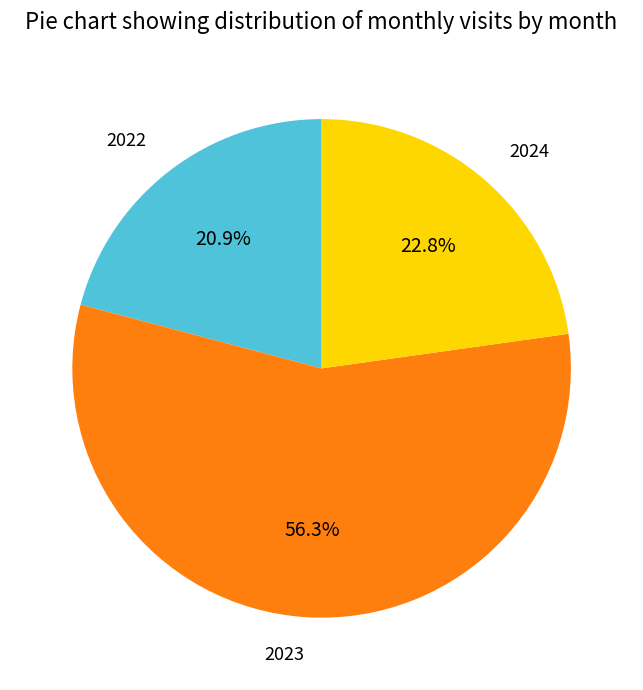

Is there any slice that represents more than half of the pie?

Yes